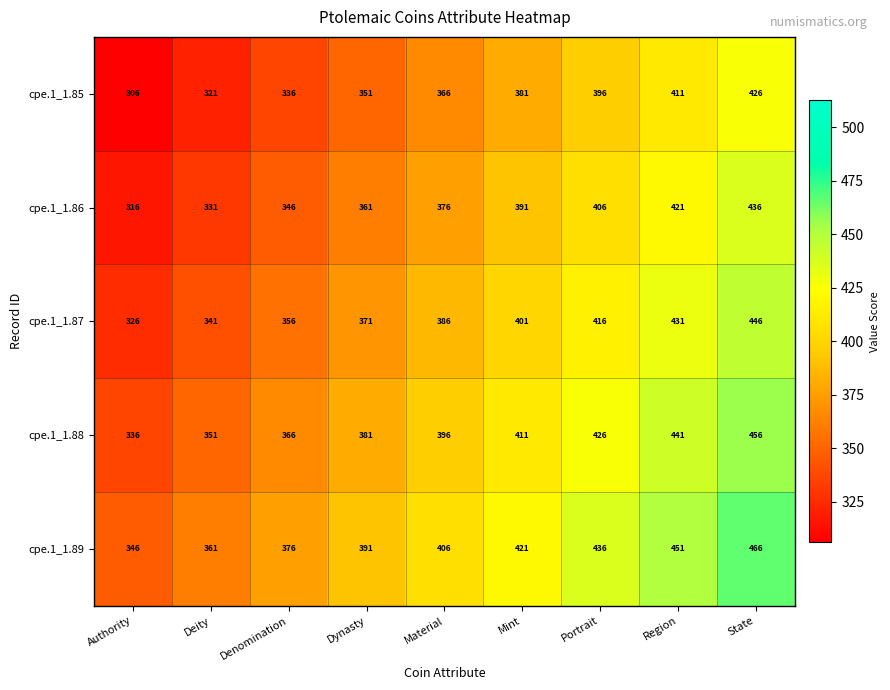

What is the difference between the cpe.1_1.86 values at Deity and Denomination?

15